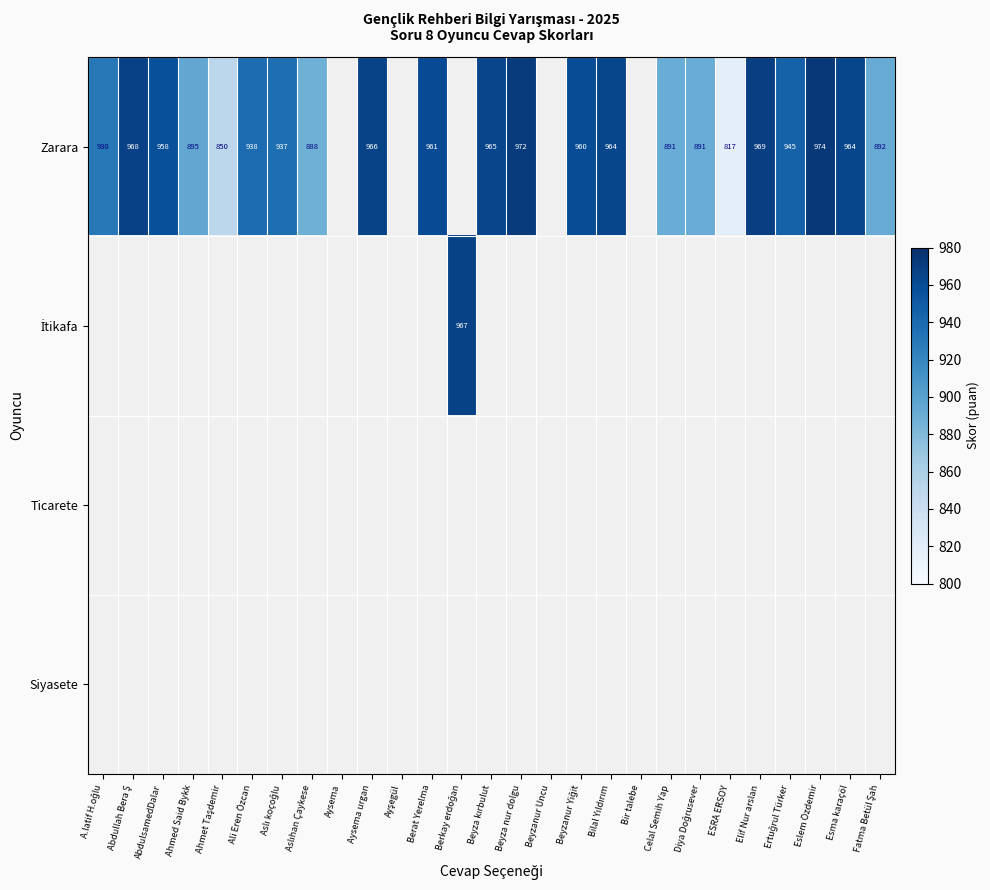

At Eslem Özdemir, list the series in order from smallest to largest.

İtikafa, Ticarete, Siyasete, Zarara